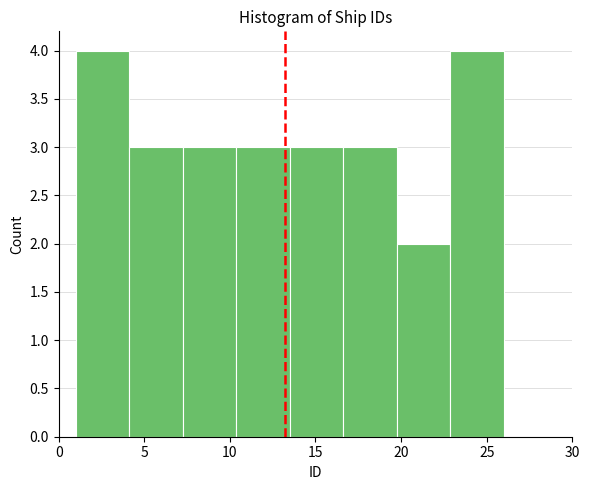

Reading left to right, transcribe this chart: for each bar, give the range it covers on the x-axis and its height. Neither the bar edges nor the heights are printed on the chart, so give them approximately, as read against the axes.

1.0 to 4.0: 4
4.0 to 7.5: 3
7.5 to 10.5: 3
10.5 to 13.5: 3
13.5 to 16.5: 3
16.5 to 20.0: 3
20.0 to 23.0: 2
23.0 to 26.0: 4